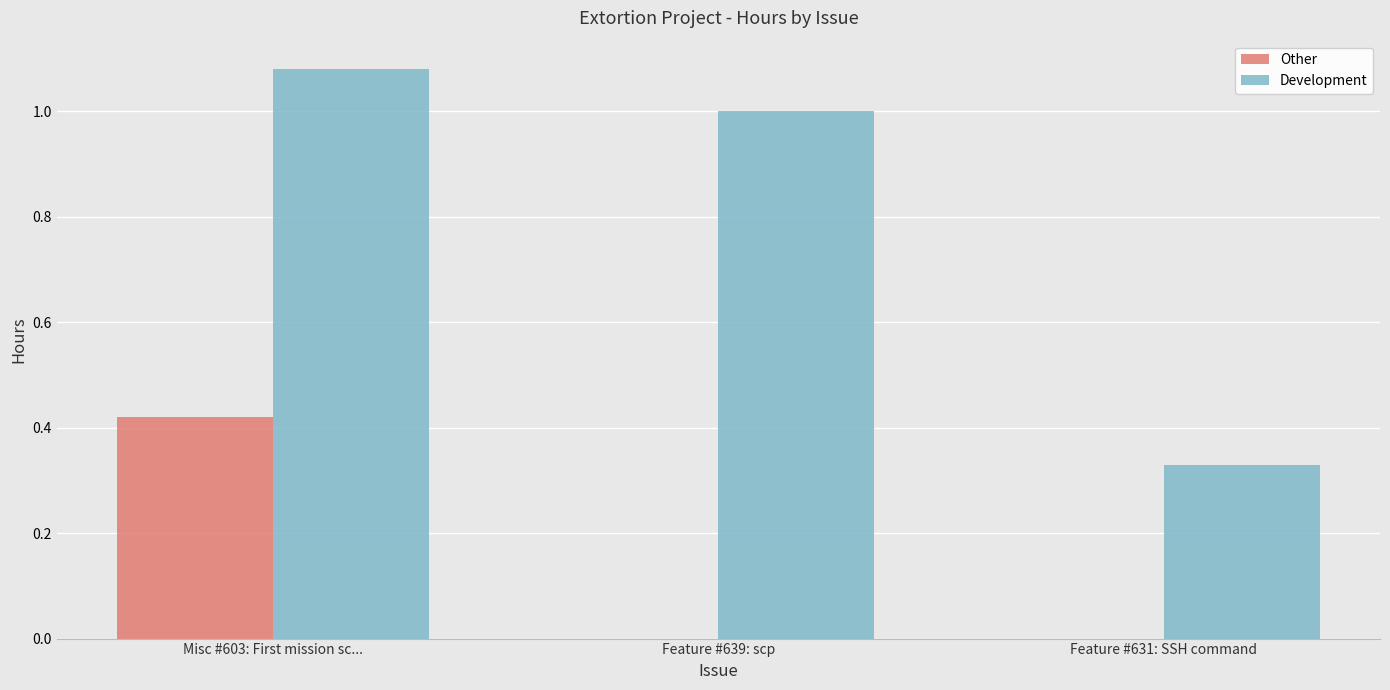

The Development series shows 1.8 at Feature #639: scp. True or false?

False